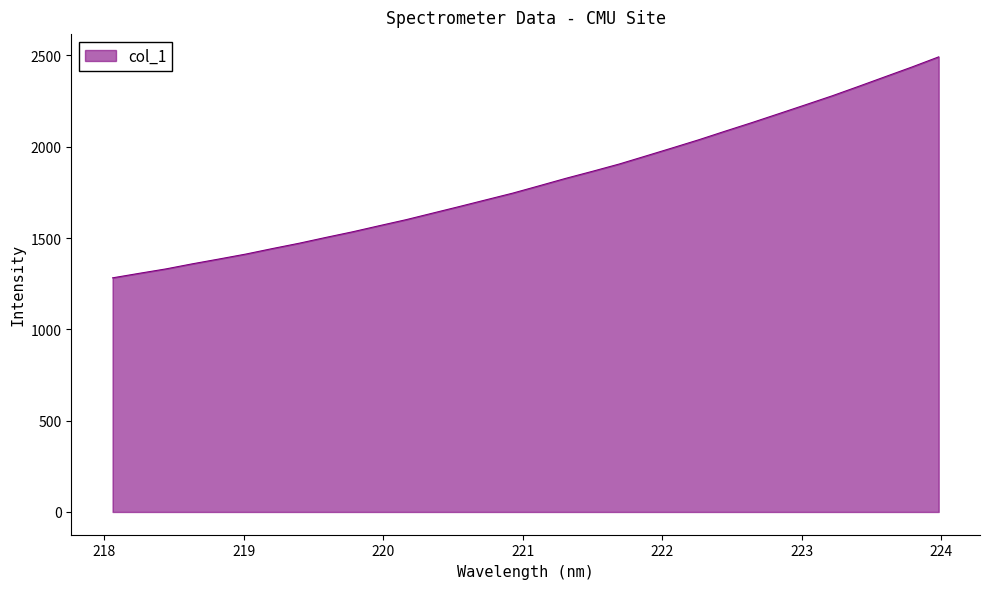

What is the difference between the maximum and minimum values?

1210.0